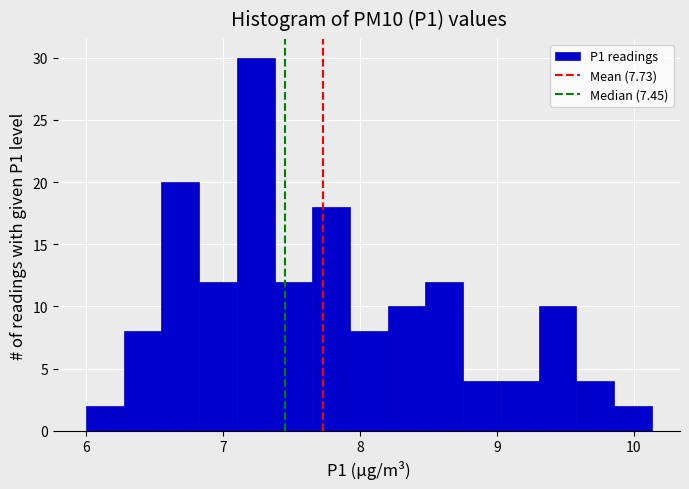

Around what value on the x-axis is the tallest bar? Give the approximate position of its centre, as read against the axis.

7.2